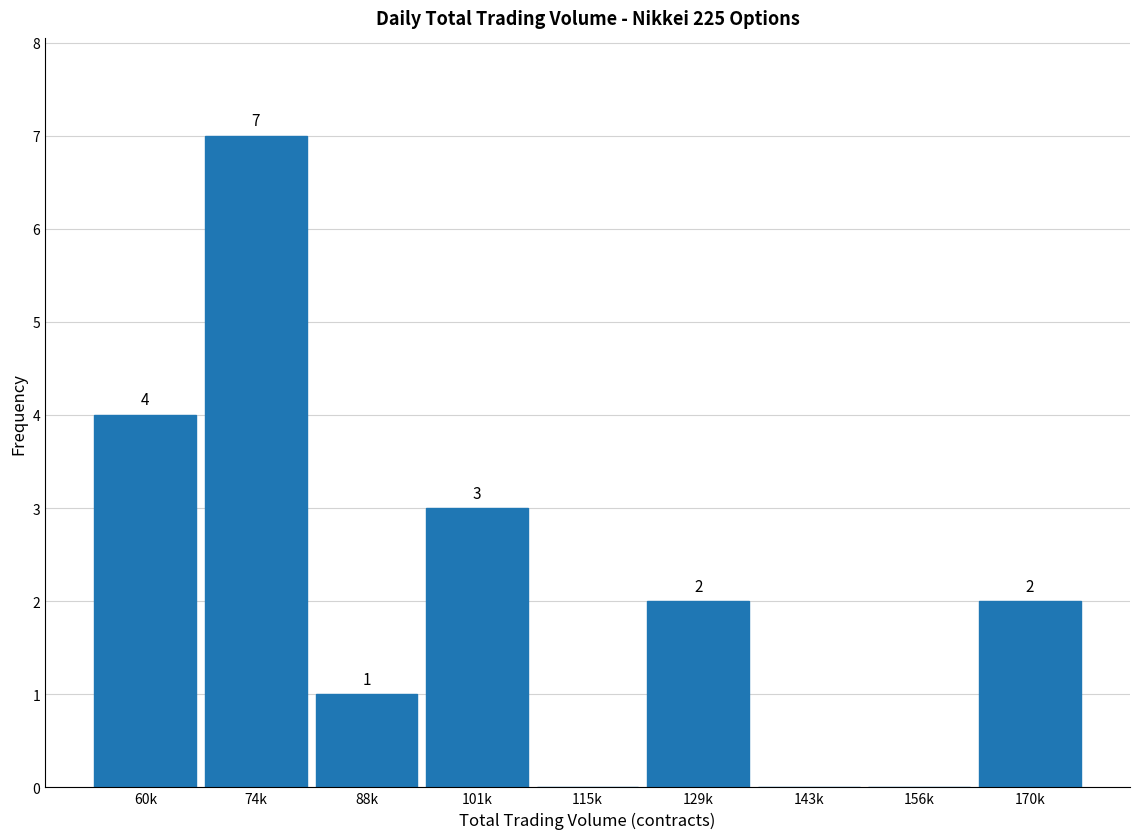

Reading left to right, what are all the values shown in this chart?

60k=4	74k=7	88k=1	101k=3	115k=0	129k=2	143k=0	156k=0	170k=2